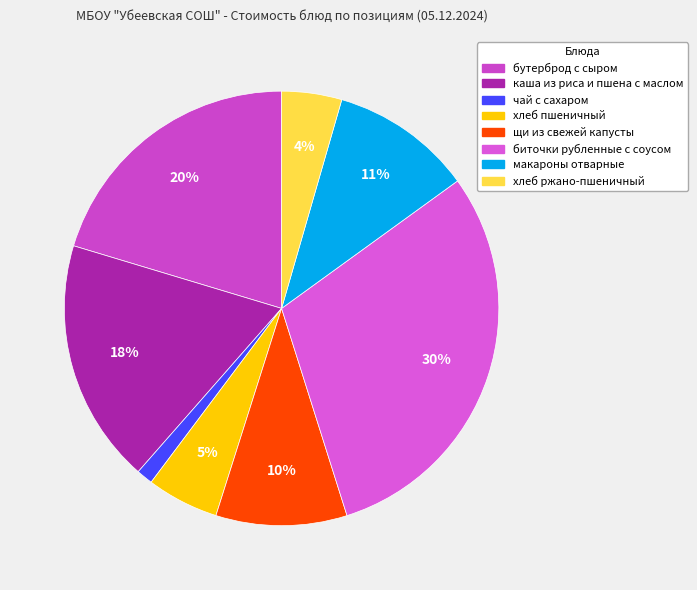

Which category has the smallest portion of the pie?

чай с сахаром